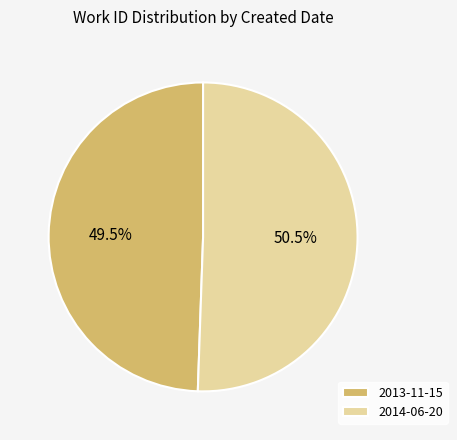

What is the smallest slice in the pie chart?

2013-11-15